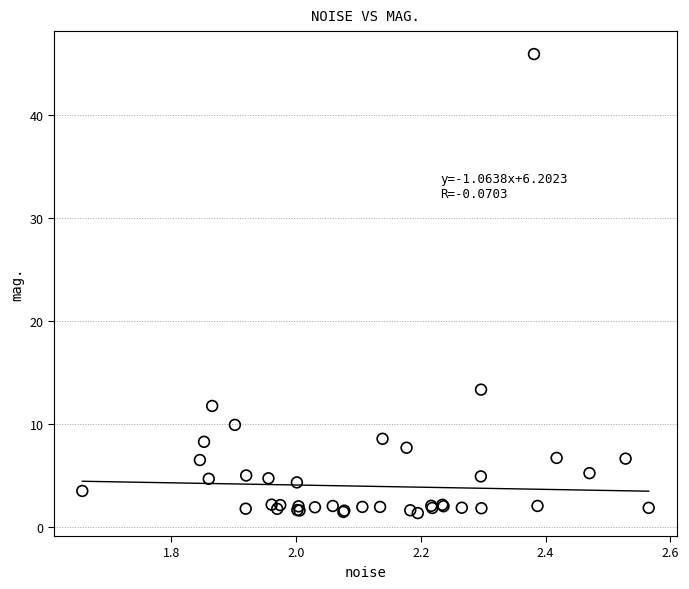

What Y value in the scatter plot is closest to 23?

13.3